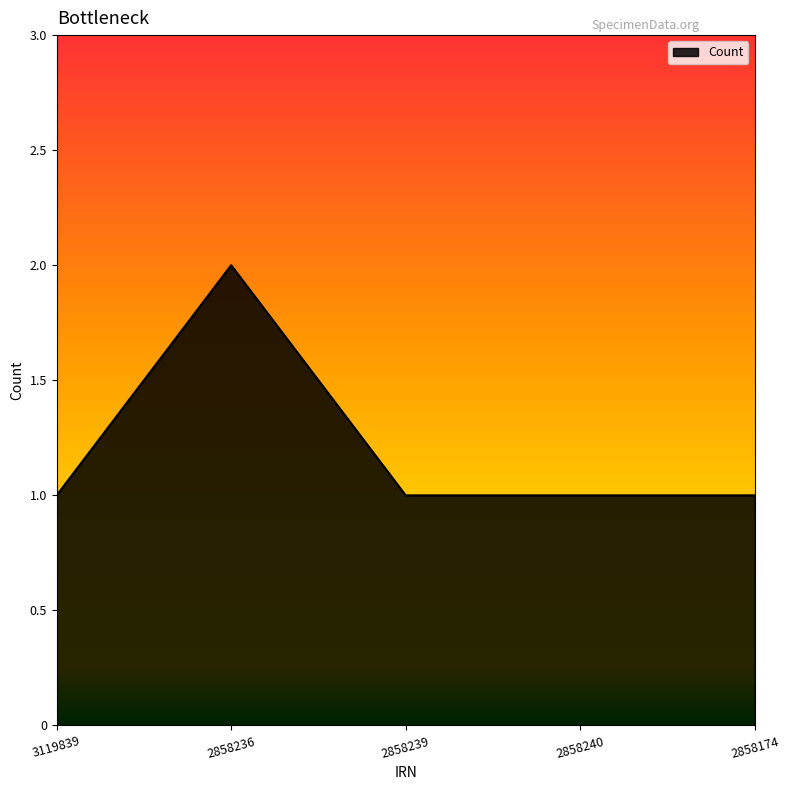

Which category has the highest value across all series?

2858236